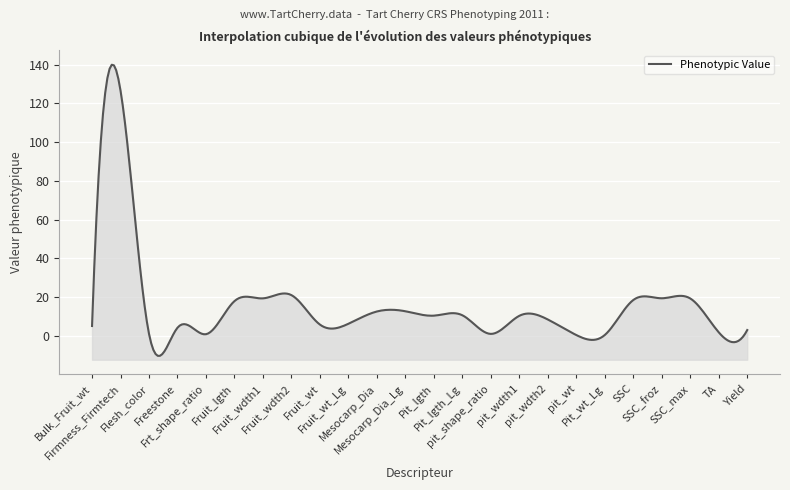

What is the difference between the maximum and second lowest values?

126.2